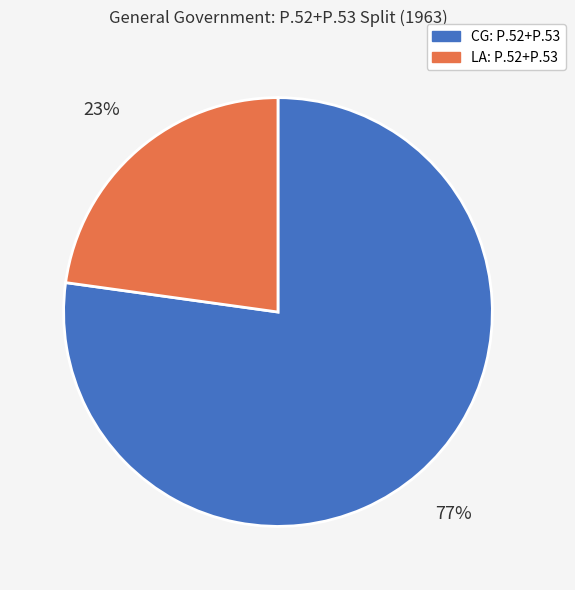

Which category has the smallest portion of the pie?

LA: P.52+P.53